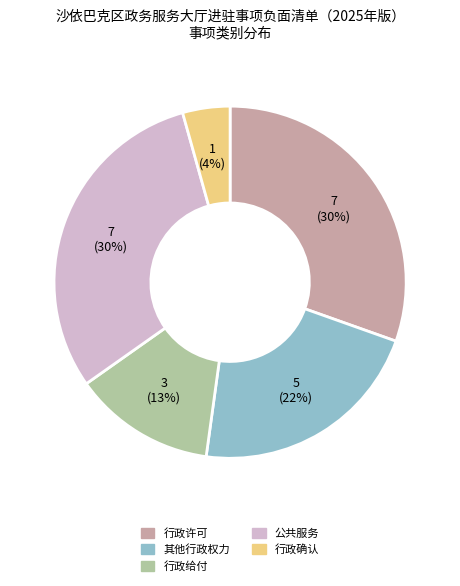

Which slice is the smallest?

行政确认